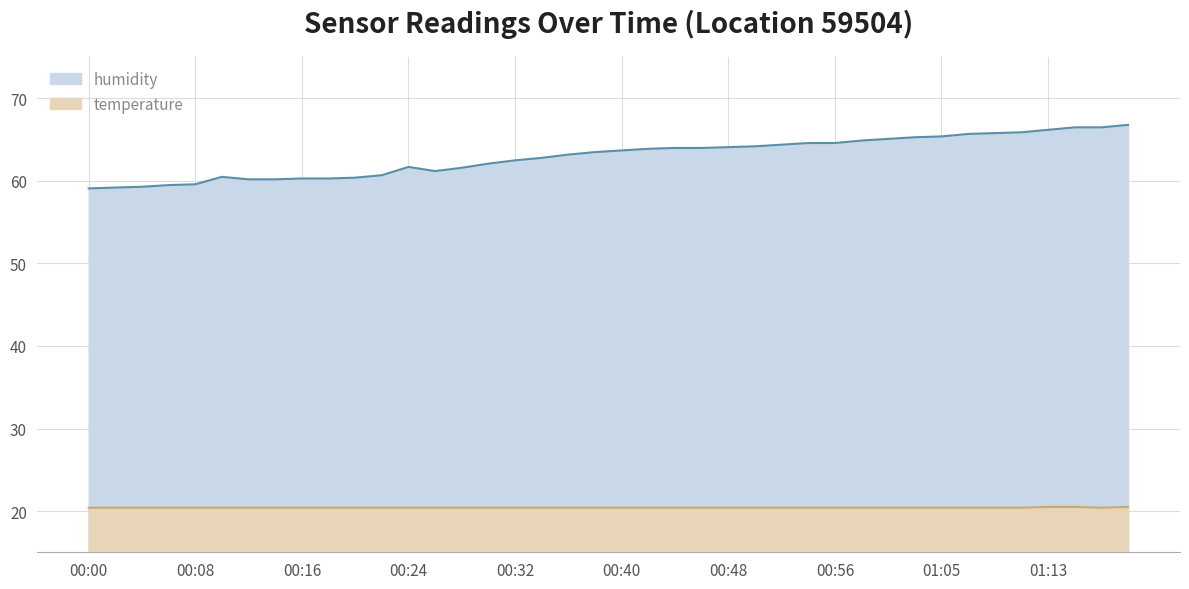

What is the label of the 29th point from the right?

00:22